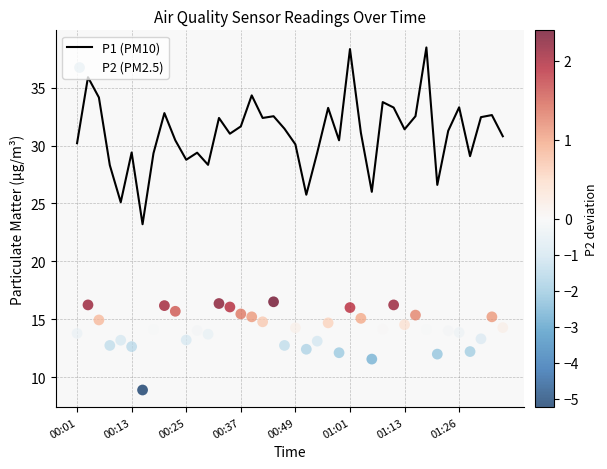

At how many categories does at least one series exceed 9?

40